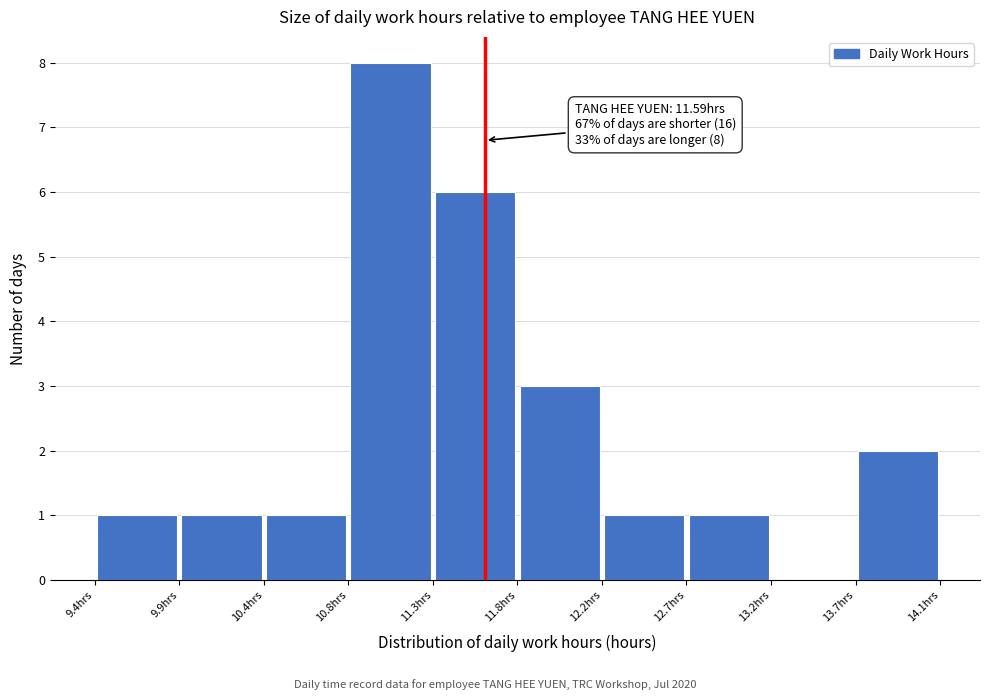

Over which range of the x-axis is the bar tallest?

10.85 to 11.30